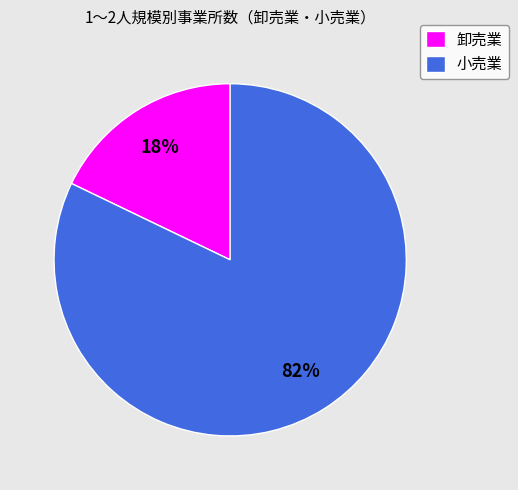

How many segments does this pie chart have?

2